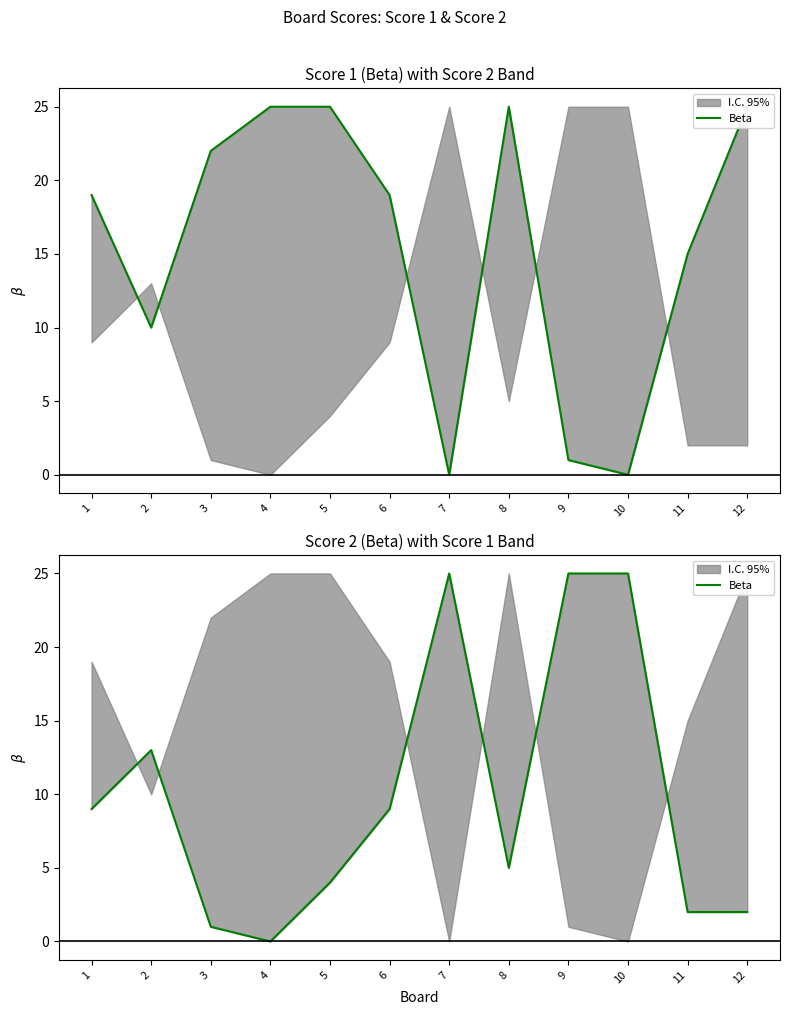

Is this an area chart (filled region under the line)?

No